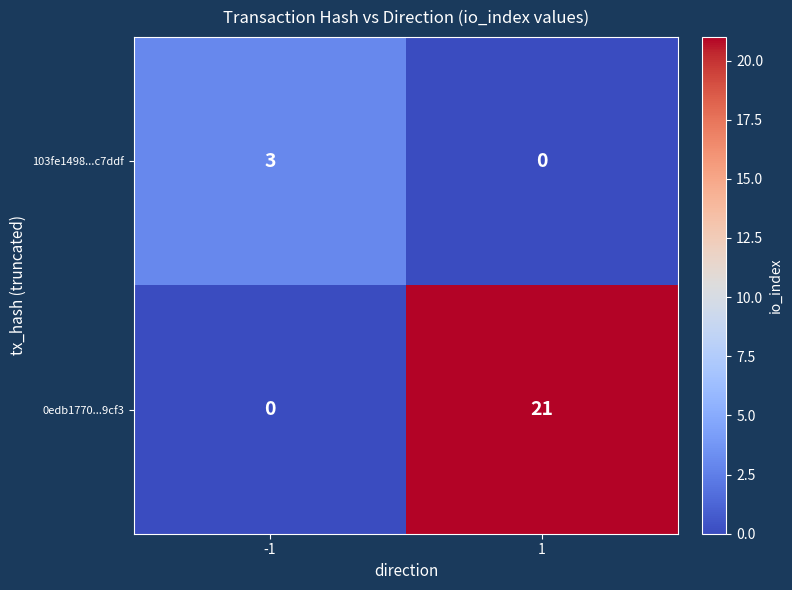

What is the highest value of the 0edb1770...9cf3 series?

21